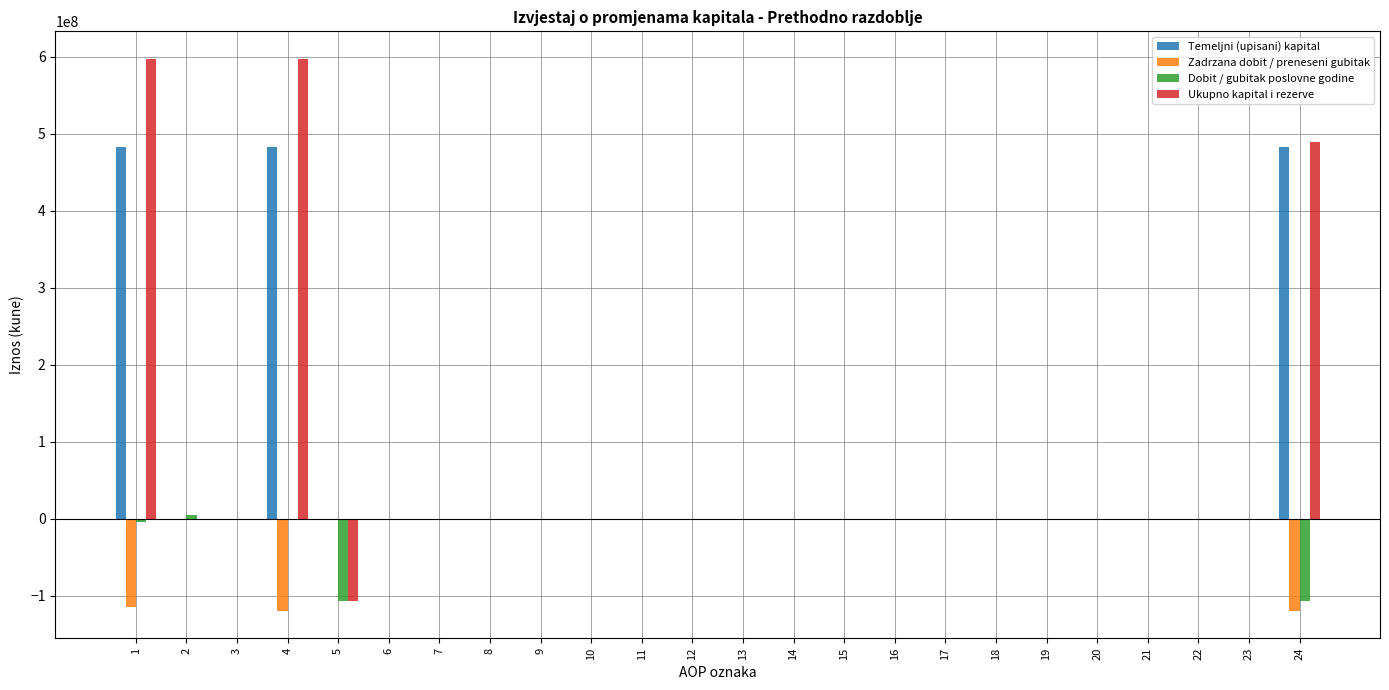

Between 15 and 24, which series saw the biggest shift?

Ukupno kapital i rezerve